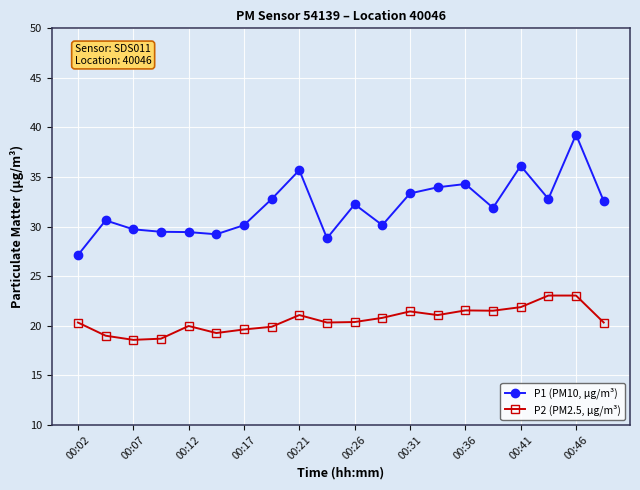

What are all the series names shown in the legend?

P1 (PM10, µg/m³), P2 (PM2.5, µg/m³)